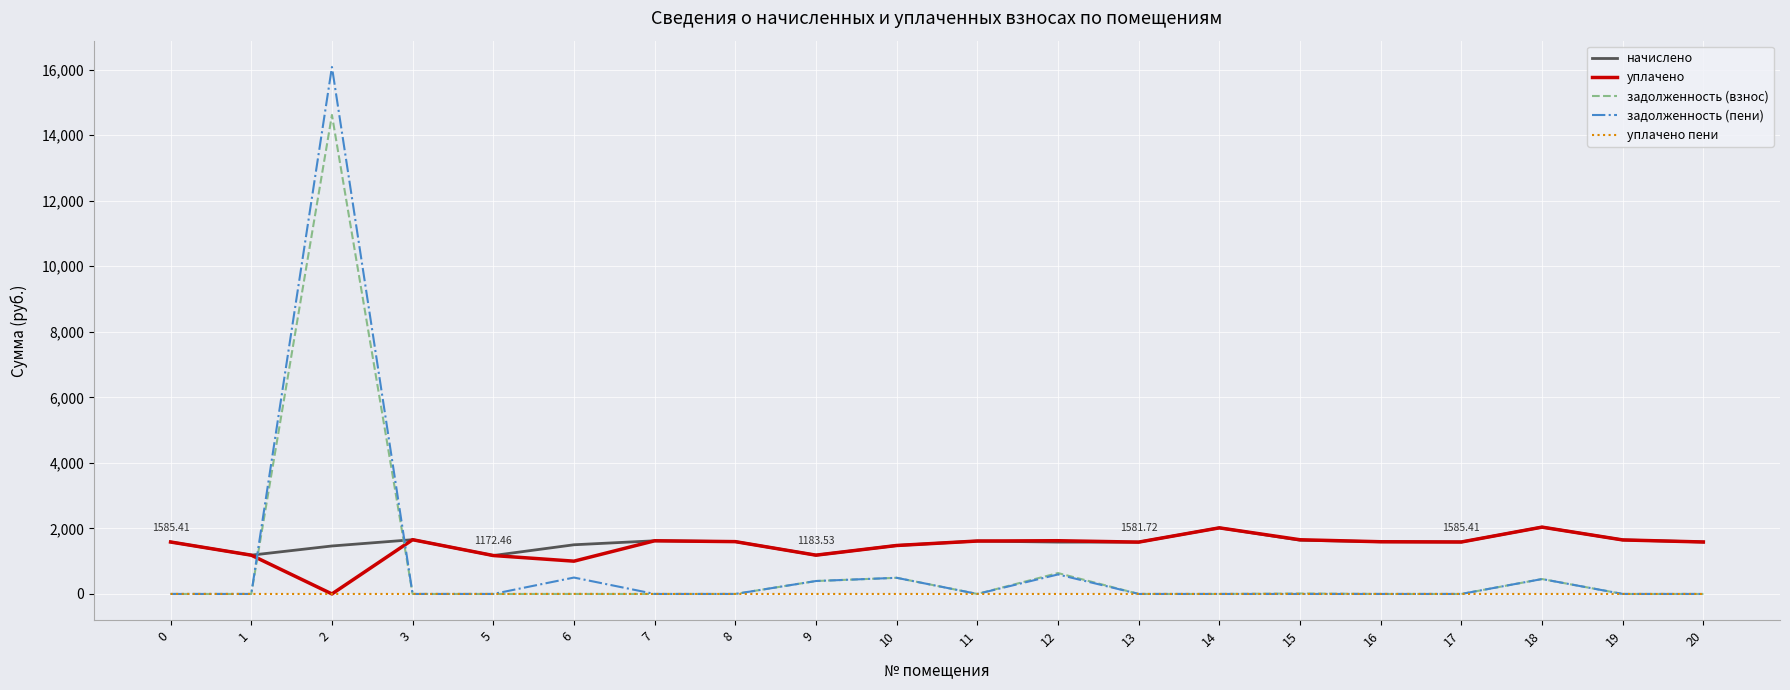

How many lines are shown in the chart?

5